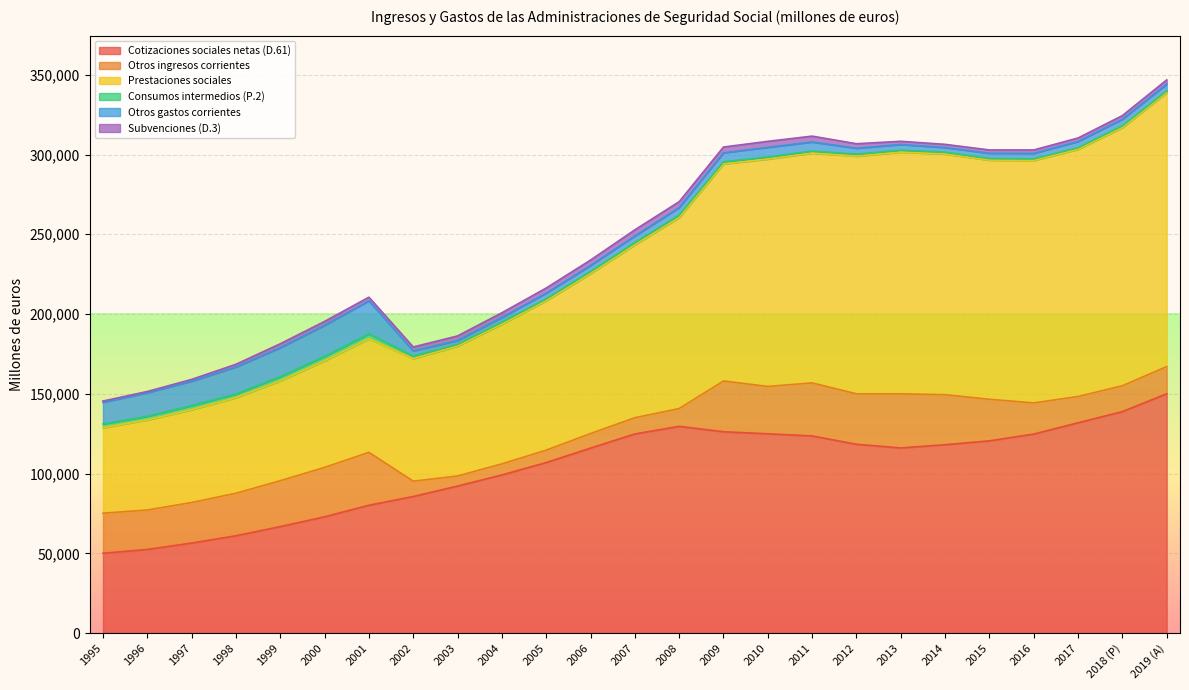

The value of Subvenciones (D.3) at 2008 is 3705. True or false?

True